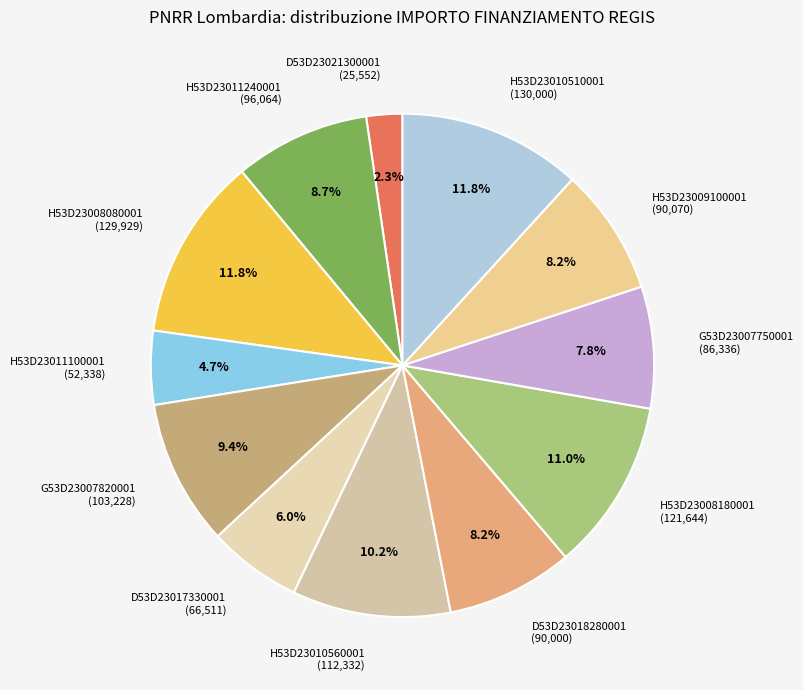

Is there any slice that represents more than half of the pie?

No